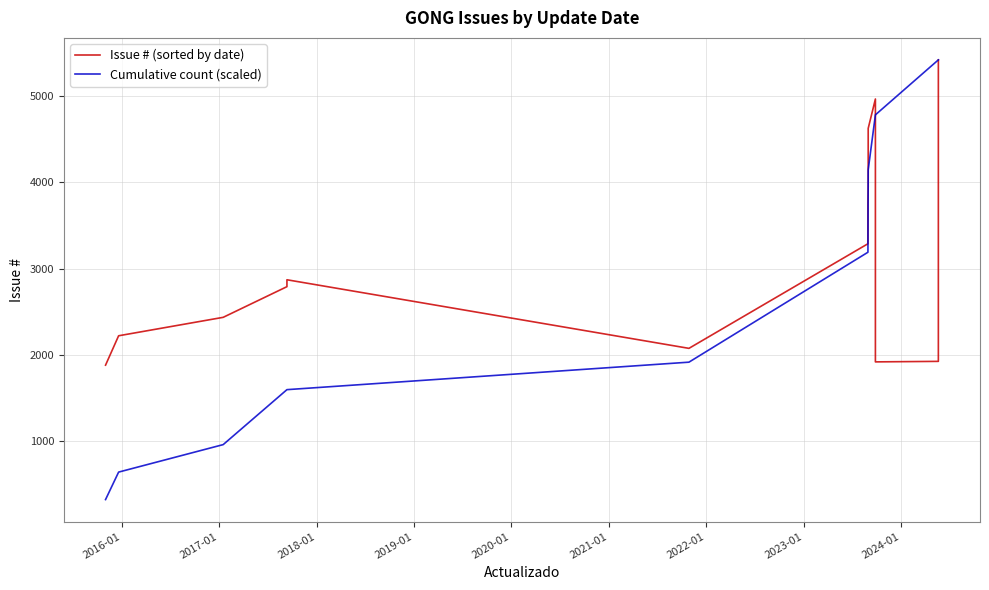

What is the maximum value for Cumulative count (scaled)?

5422.0